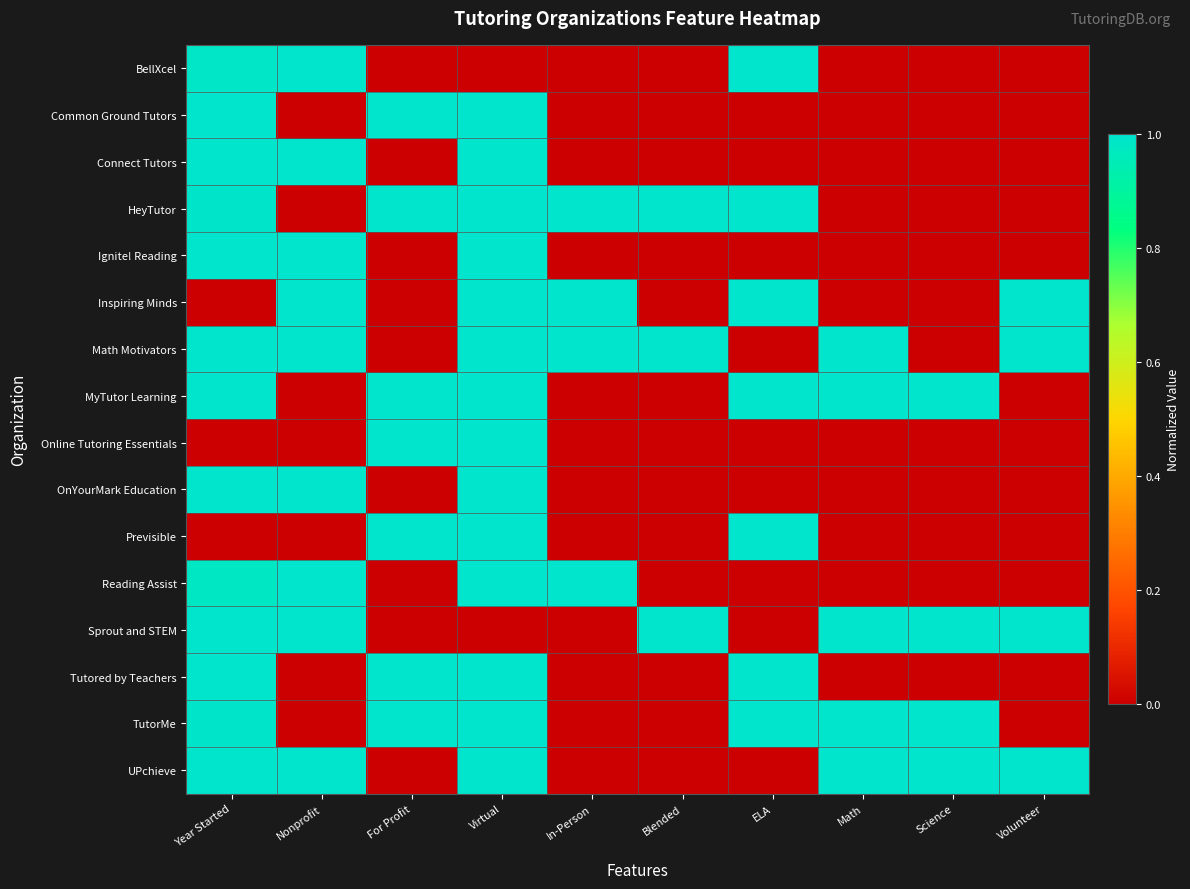

Which label corresponds to the largest value in the chart?

Nonprofit